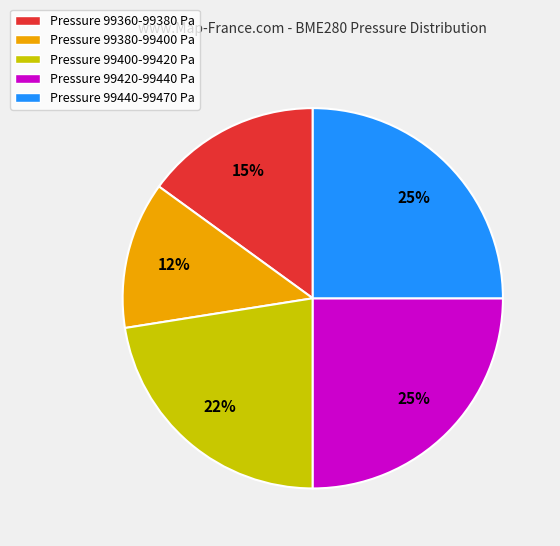

To the nearest percent, what is the average slice percentage?

20%